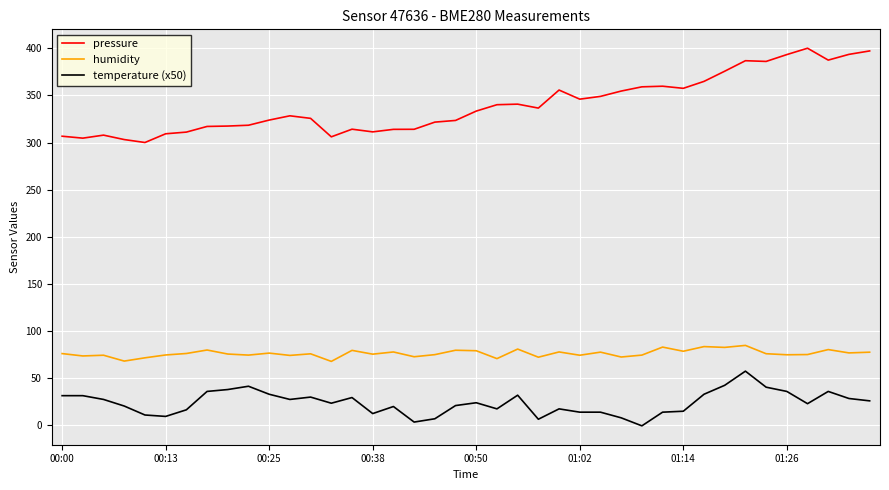

List the series in order of their peak value, highest first.

pressure, humidity, temperature (x50)